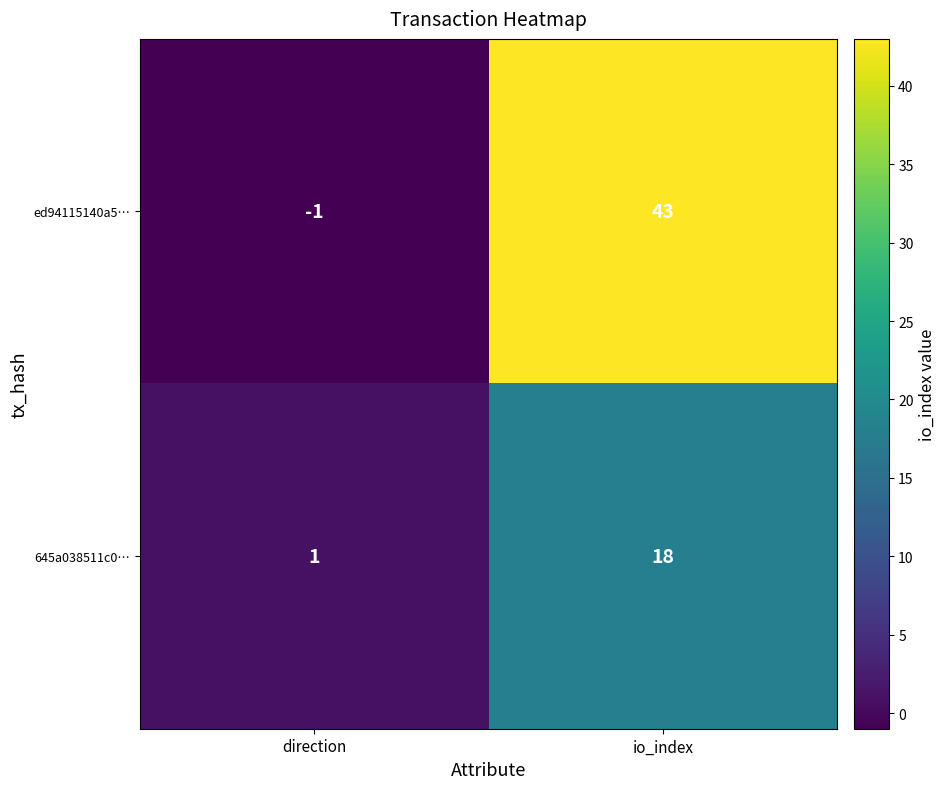

Reading left to right, list all the values displayed in this chart.

ed94115140a5…: -1	43
645a038511c0…: 1	18